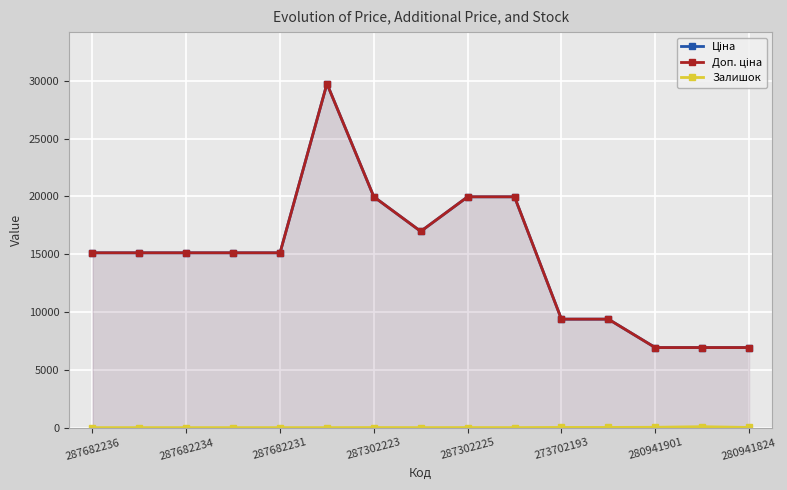

True or false: Ціна and Доп. ціна cross at least once.

False